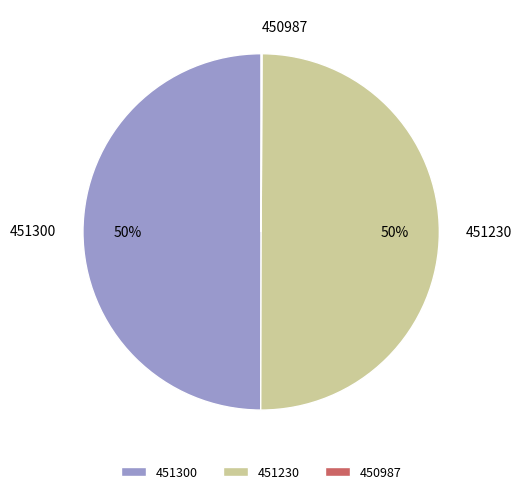

To the nearest percent, what is the average slice percentage?

33%